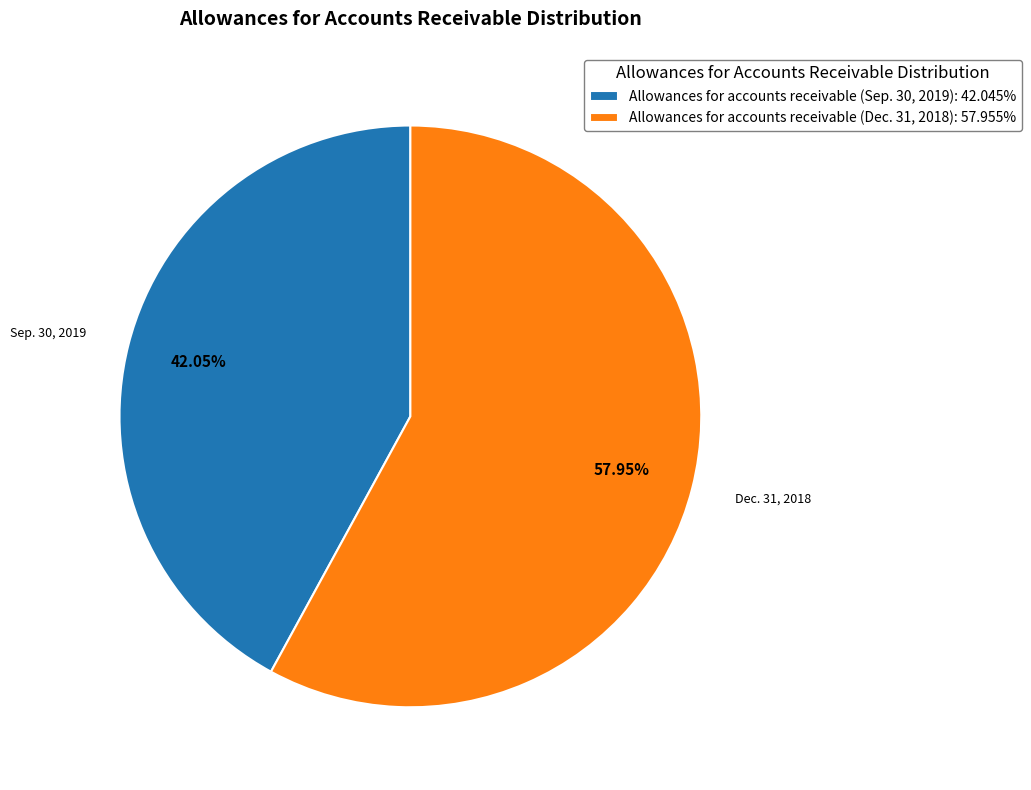

What is the ratio of the value at Allowances for accounts receivable (Sep. 30, 2019) to the value at Allowances for accounts receivable (Dec. 31, 2018)?

0.7